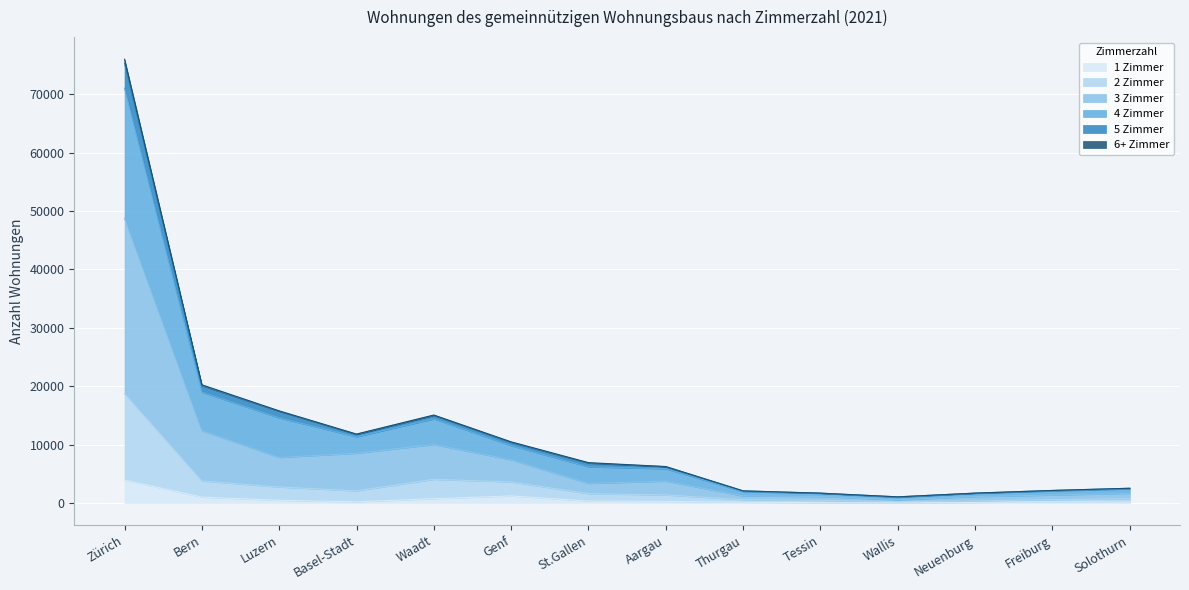

At which category is the sum across all series the highest?

Zürich